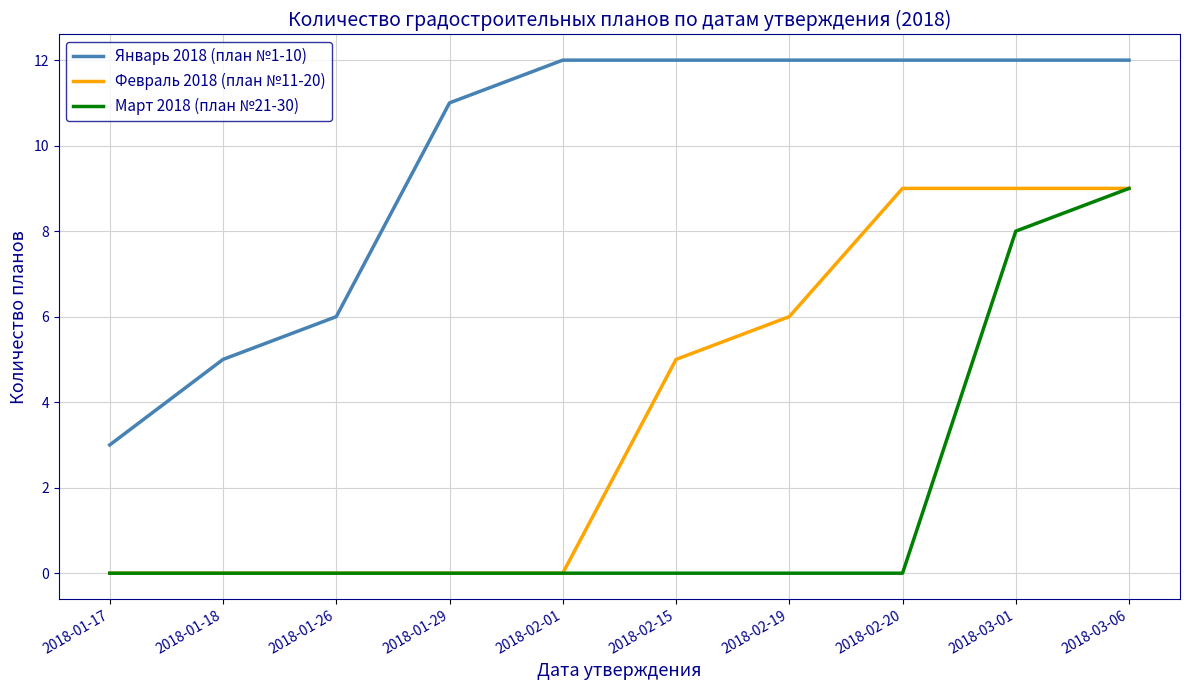

What is the greatest value displayed?

12